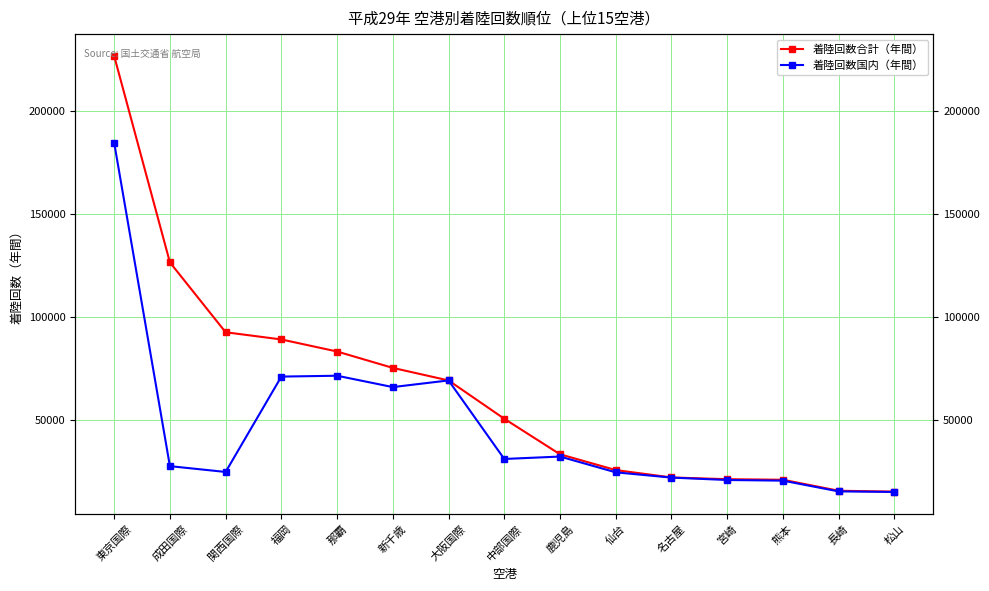

The value of 着陸回数国内（年間） at 関西国際 is 40329. True or false?

False